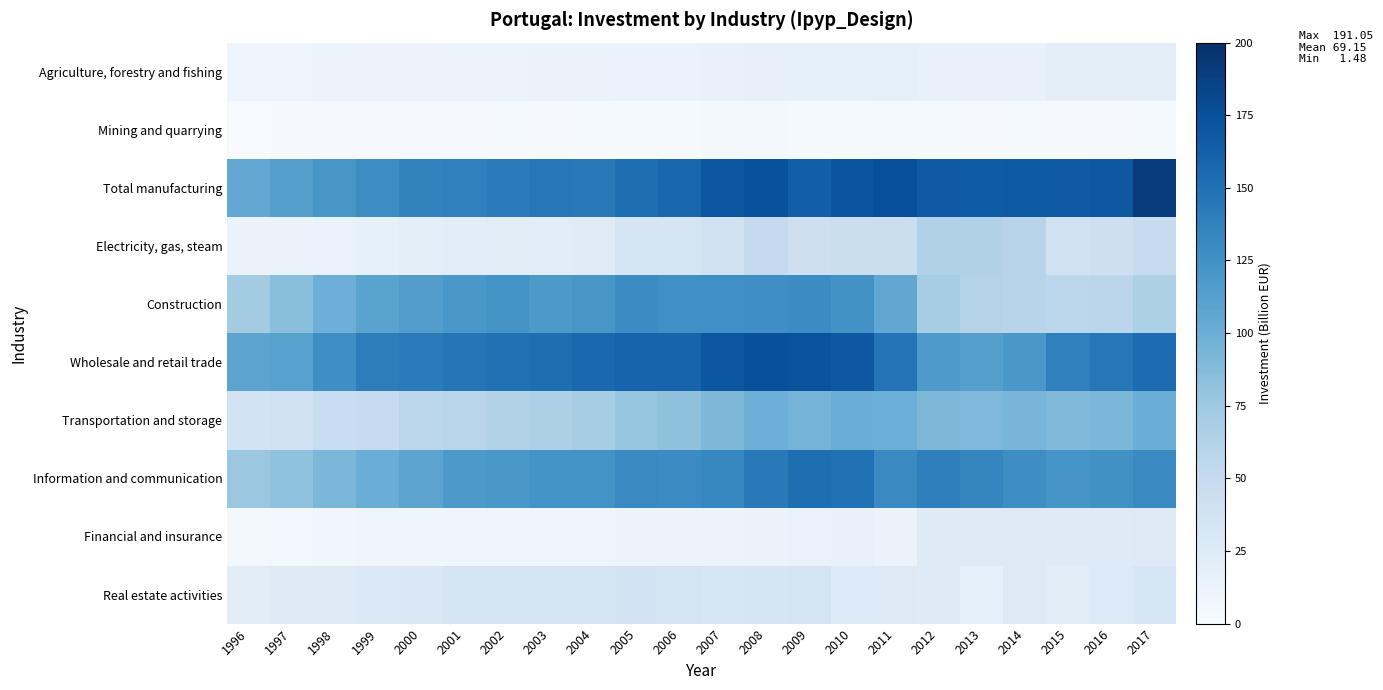

At 2007, list the series in order from smallest to largest.

Mining and quarrying, Financial and insurance, Agriculture, forestry and fishing, Real estate activities, Electricity, gas, steam, Transportation and storage, Construction, Information and communication, Wholesale and retail trade, Total manufacturing